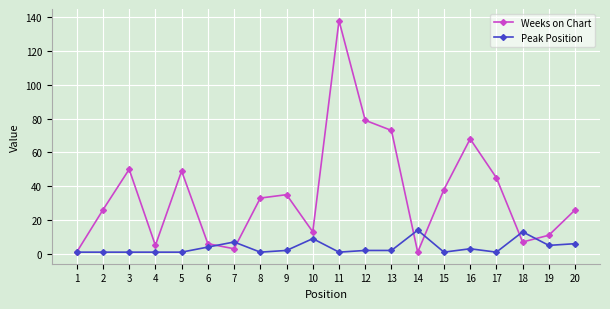

True or false: Weeks on Chart has a value of 45 at 8.

False